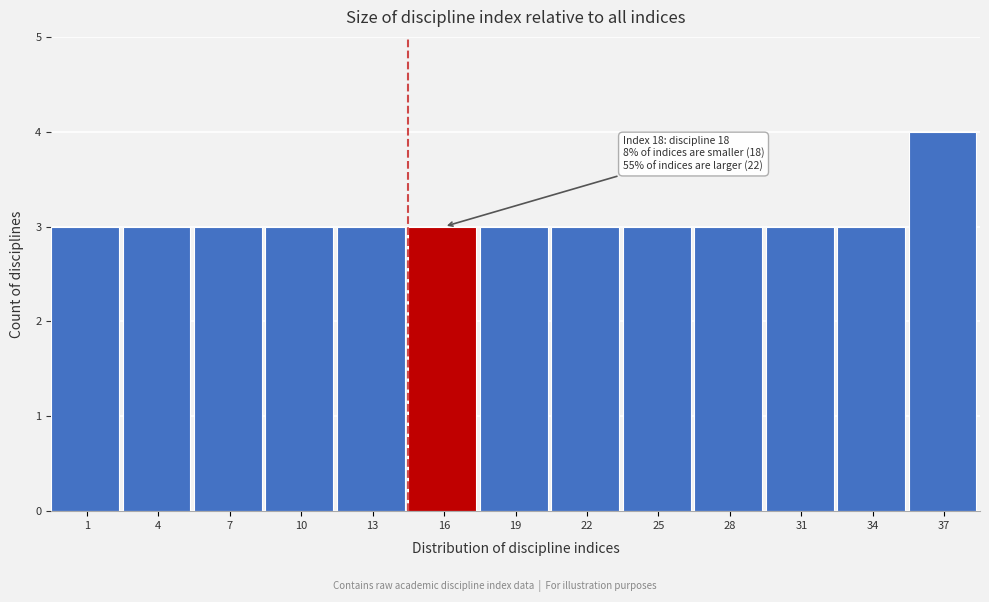

Reading left to right, list all the values displayed in this chart.

1=3	4=3	7=3	10=3	13=3	16=3	19=3	22=3	25=3	28=3	31=3	34=3	37=4